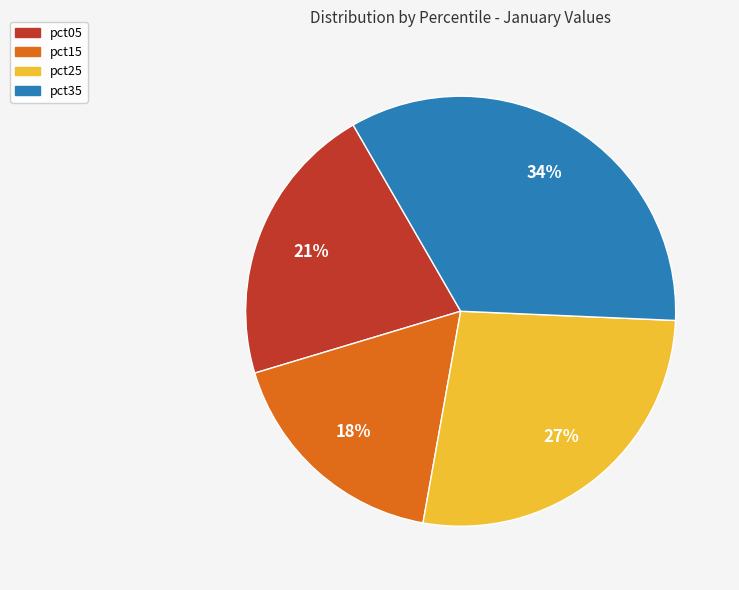

Count the number of slices in the pie.

4